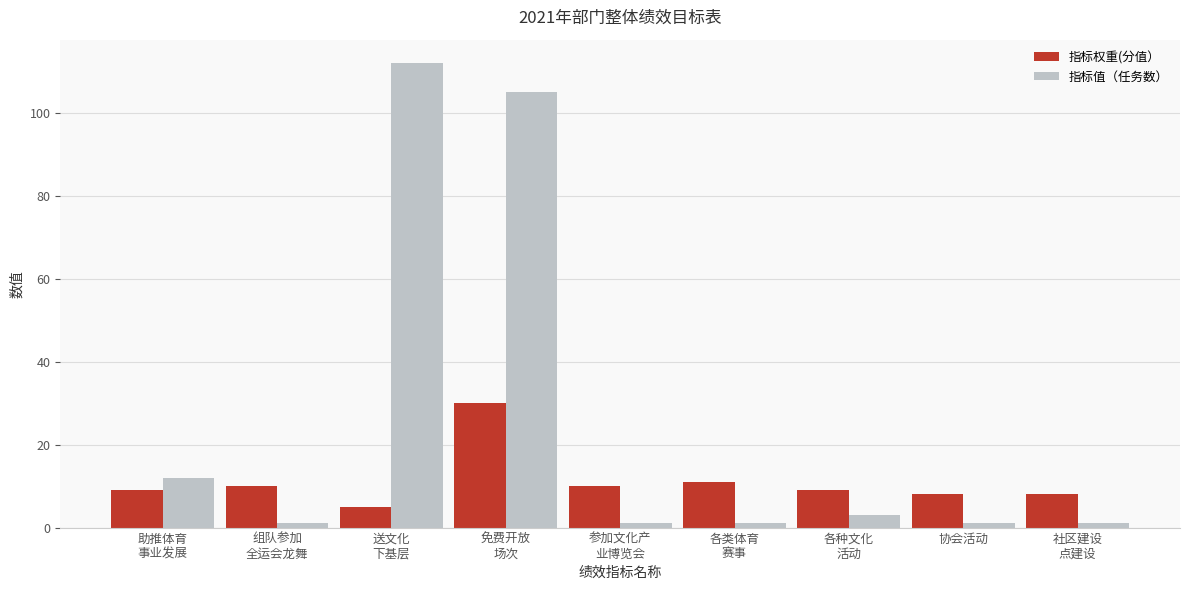

What is the total value across all series at 组队参加
全运会龙舞?

11